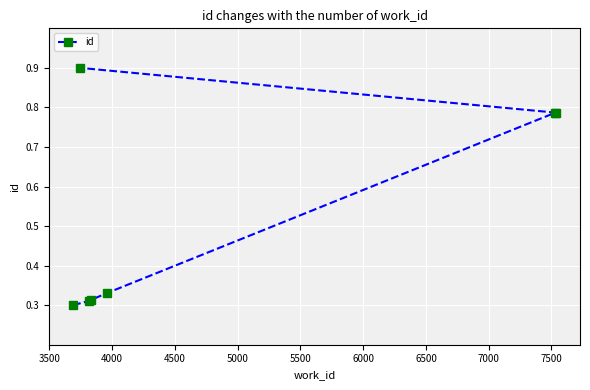

What is the difference between the maximum and minimum values?

0.6